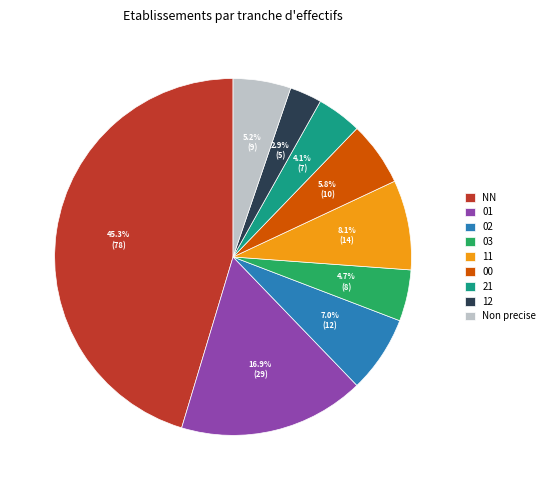

Which category has the biggest portion of the pie?

NN